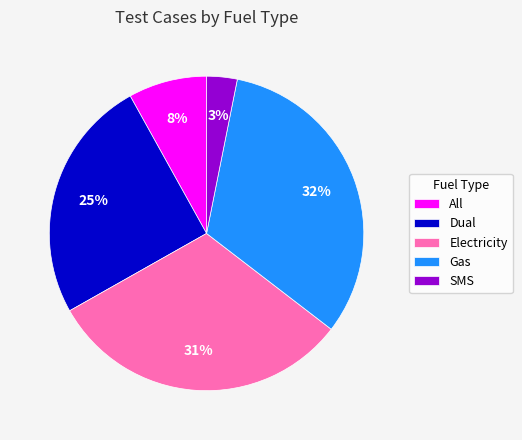

Rank the categories by value from highest to lowest.

Gas, Electricity, Dual, All, SMS